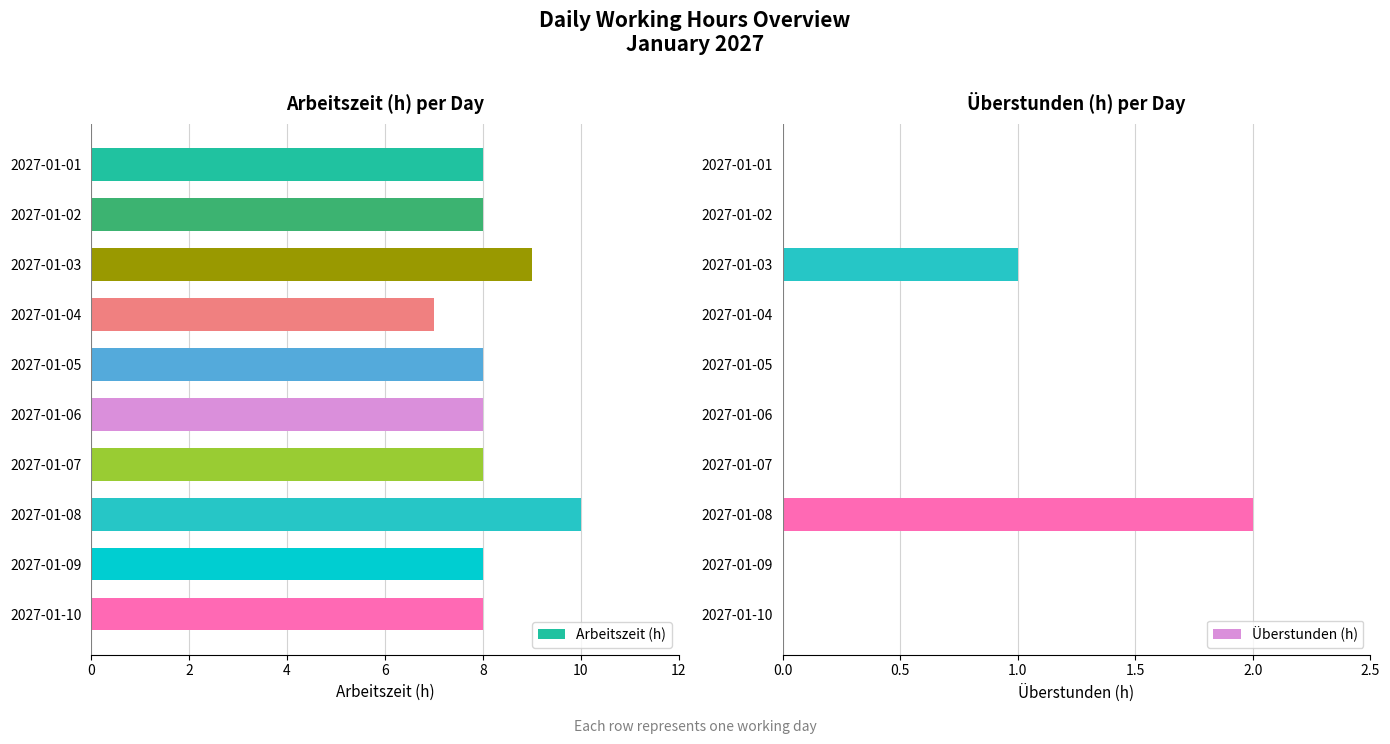

What is the difference between the second highest and second lowest values in the Arbeitszeit (h) series?

1